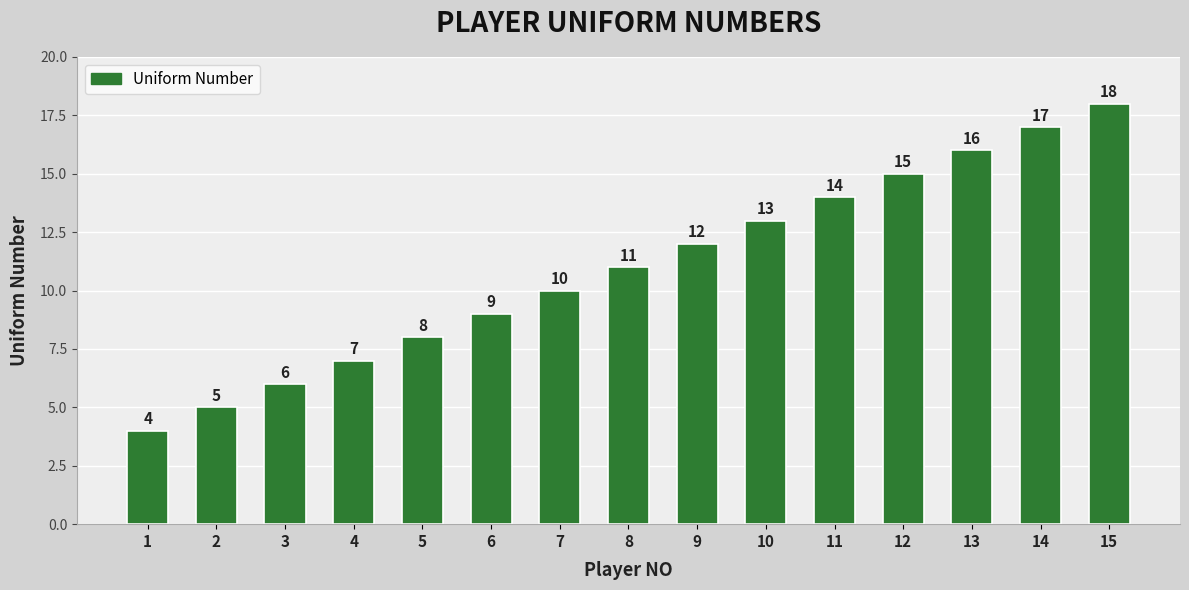

What is the approximate value at 6?

9